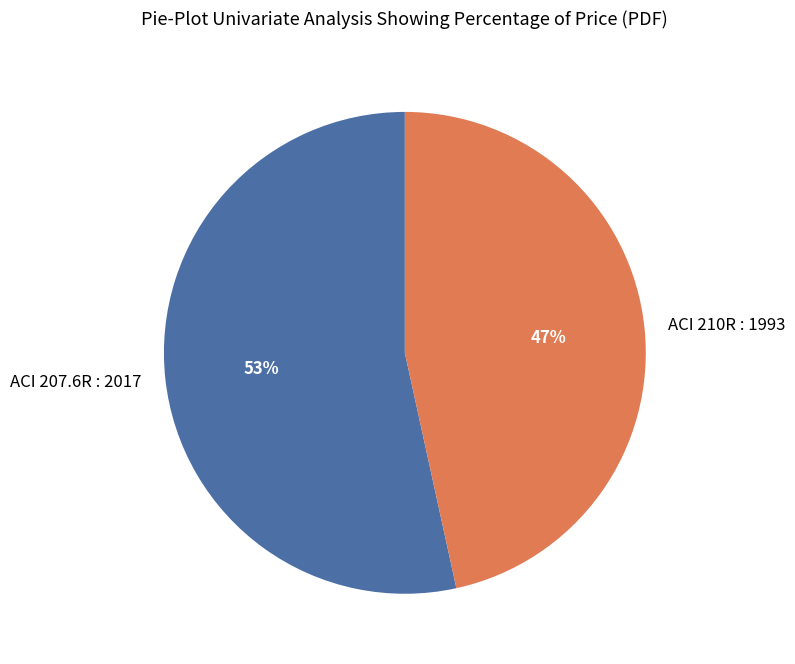

Is there a majority slice in this chart?

Yes